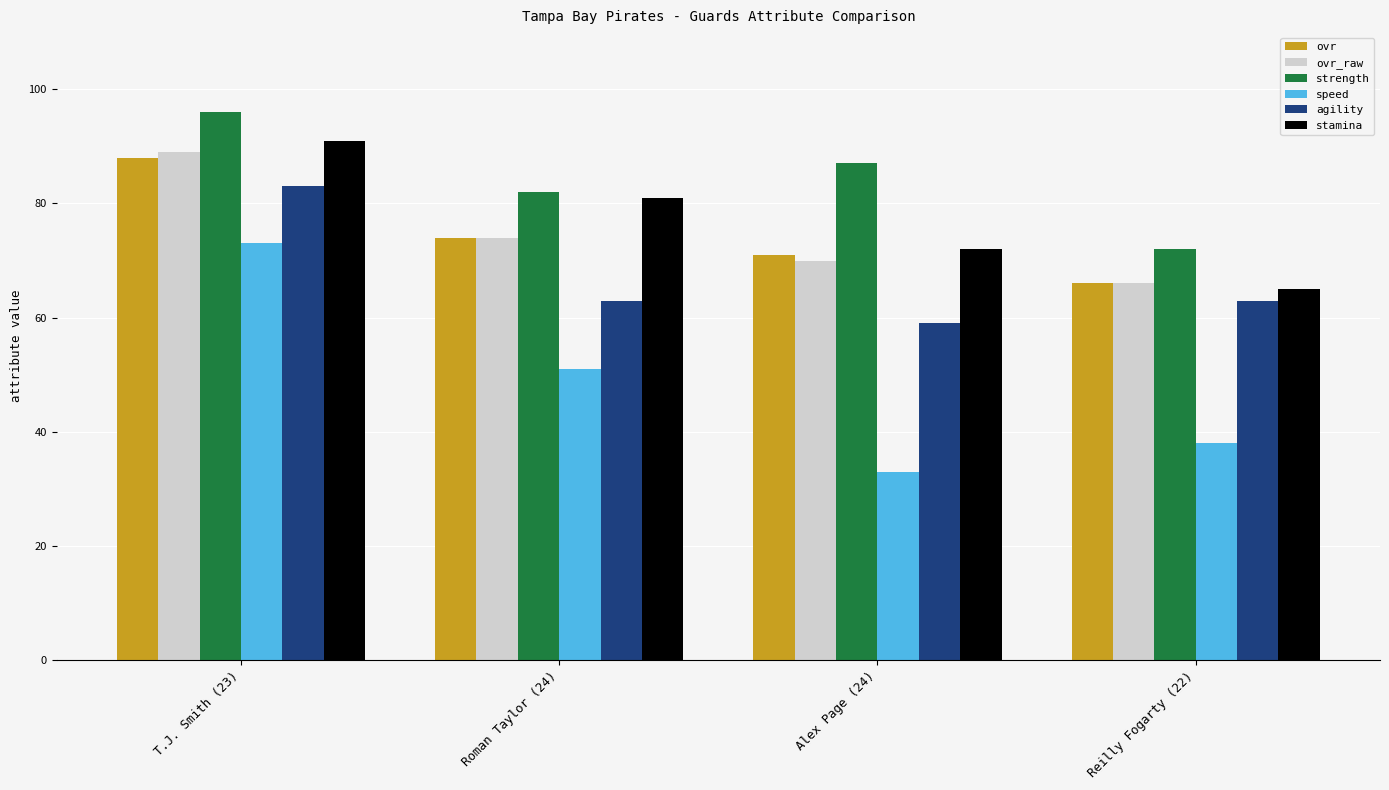

Reading left to right, what are all the values shown in this chart?

ovr: 88	74	71	66
ovr_raw: 89	74	70	66
strength: 96	82	87	72
speed: 73	51	33	38
agility: 83	63	59	63
stamina: 91	81	72	65